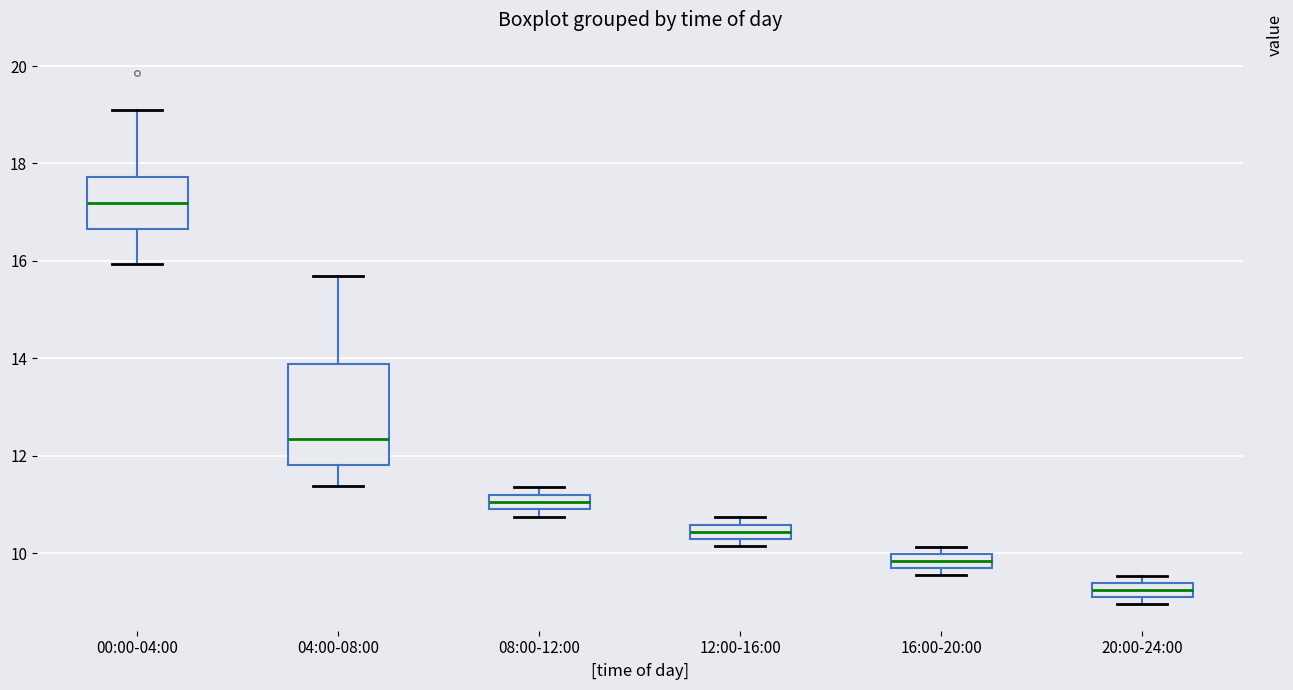

Which box is the tallest, from its lower edge to its upper edge?

04:00-08:00